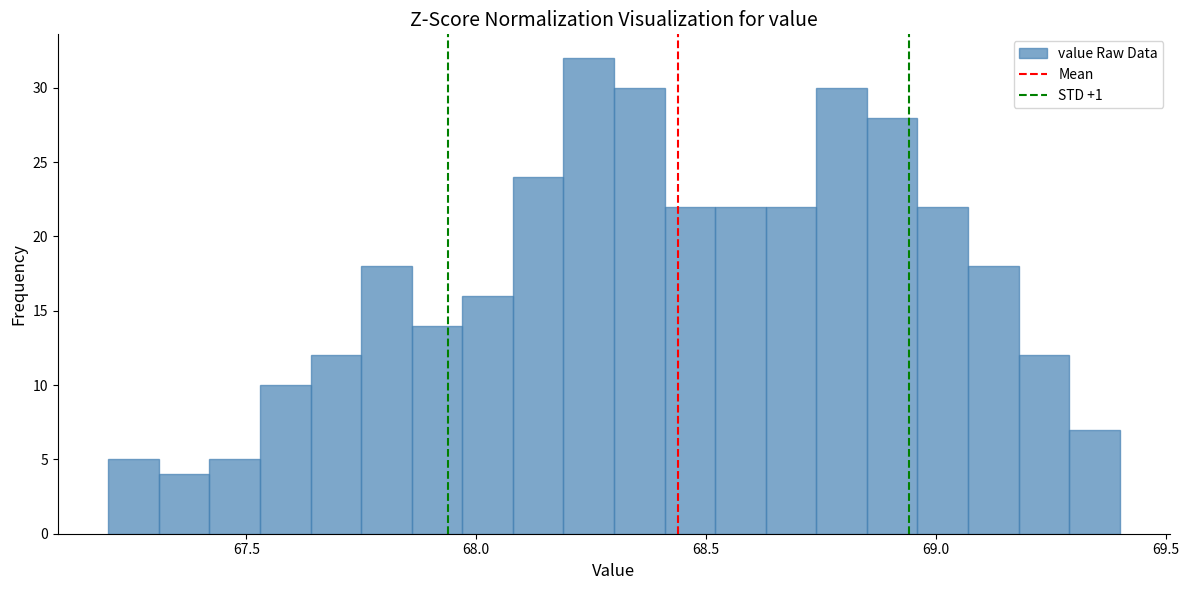

Read against the x-axis, roughly where is the centre of the tallest bar?

68.25